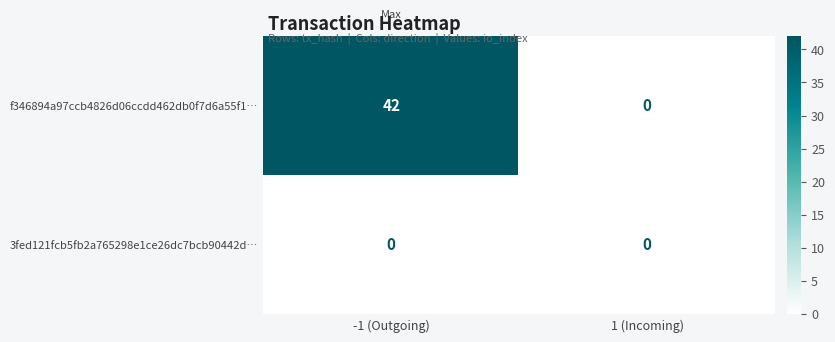

List the series in order of their overall mean, lowest first.

3fed121fcb5fb2a765298e1ce26dc7bcb90442d…, f346894a97ccb4826d06ccdd462db0f7d6a55f1…